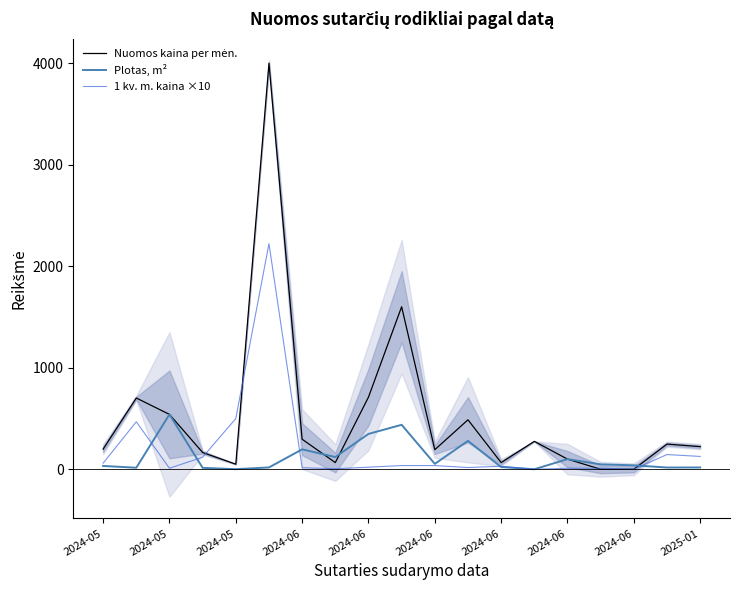

What is the average value of the Nuomos kaina per mėn. series?

522.4